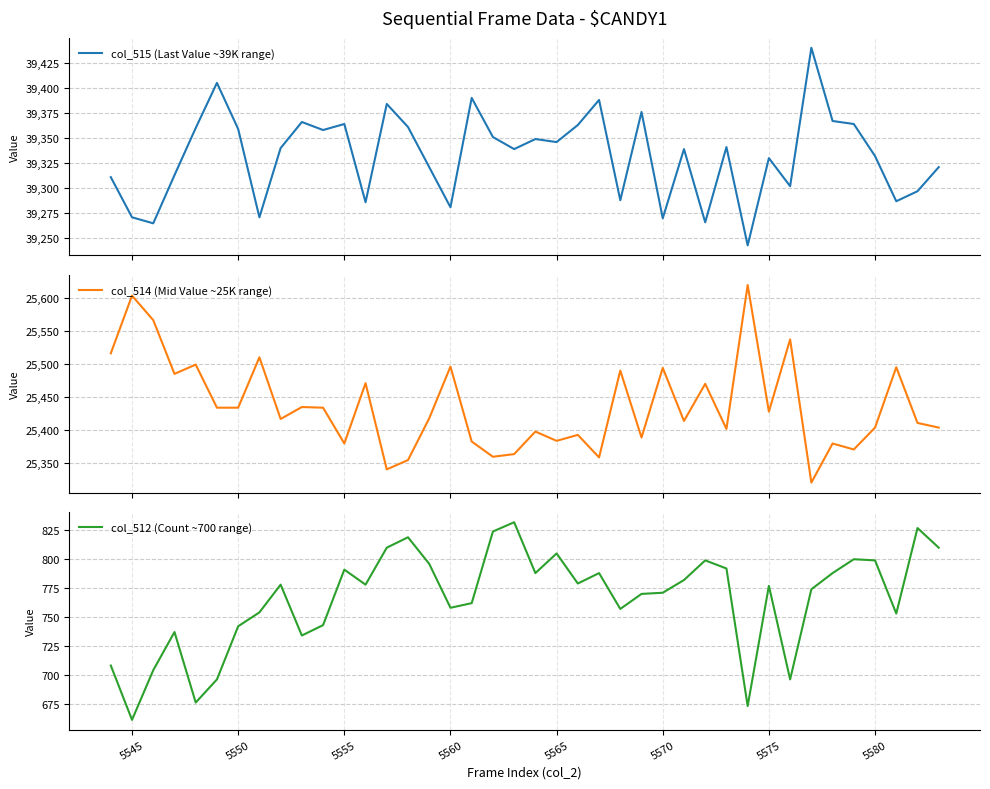

Is this an area chart (filled region under the line)?

No